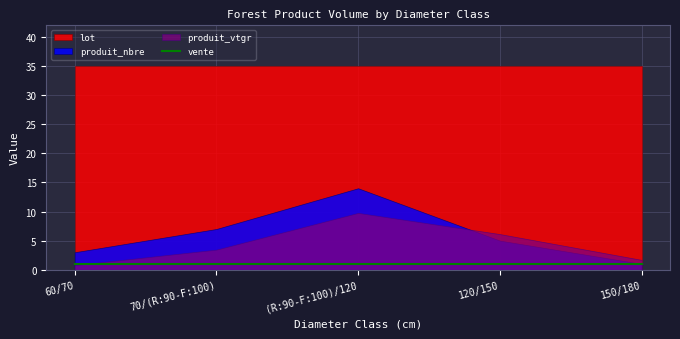

At which category is the sum across all series the highest?

(R:90-F:100)/120